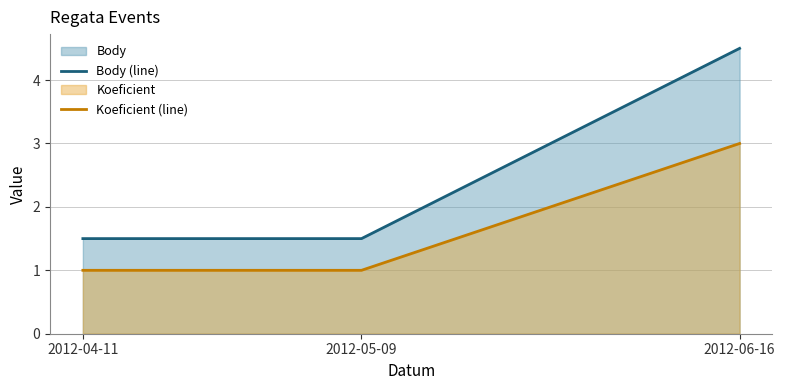

True or false: Body (line) has a value of 1.5 at 2012-05-09.

True